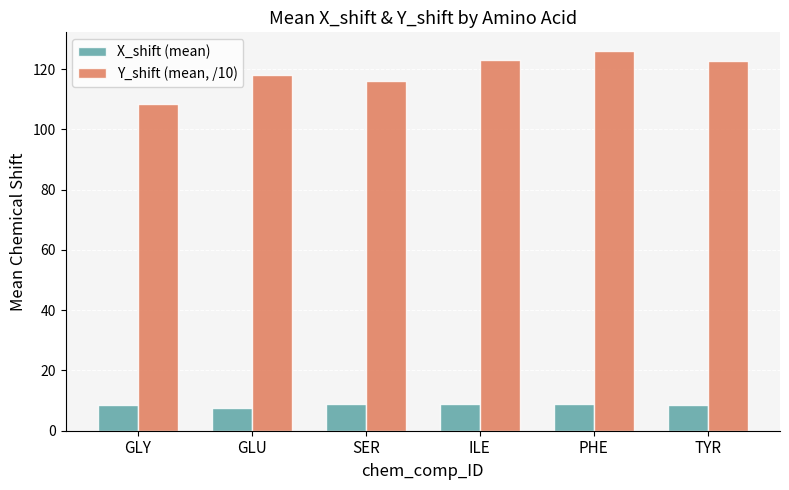

How many groups of bars are there?

6